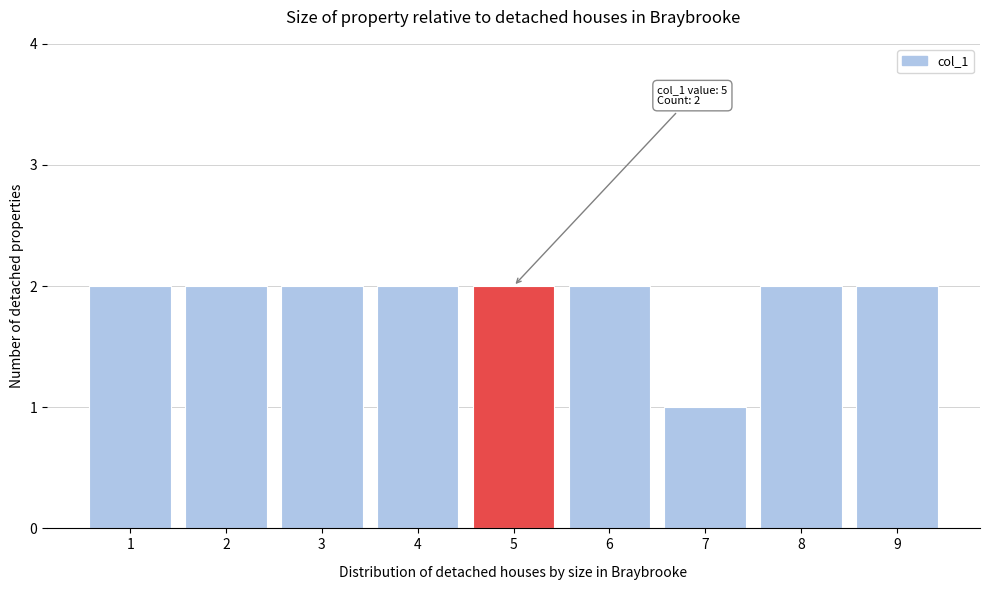

Reading right to left, extract all data points from this chart.

2	2	1	2	2	2	2	2	2